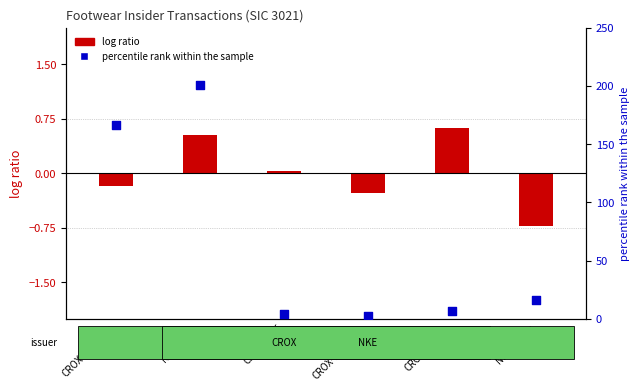

What are all the series names shown in the legend?

log ratio, percentile rank within the sample